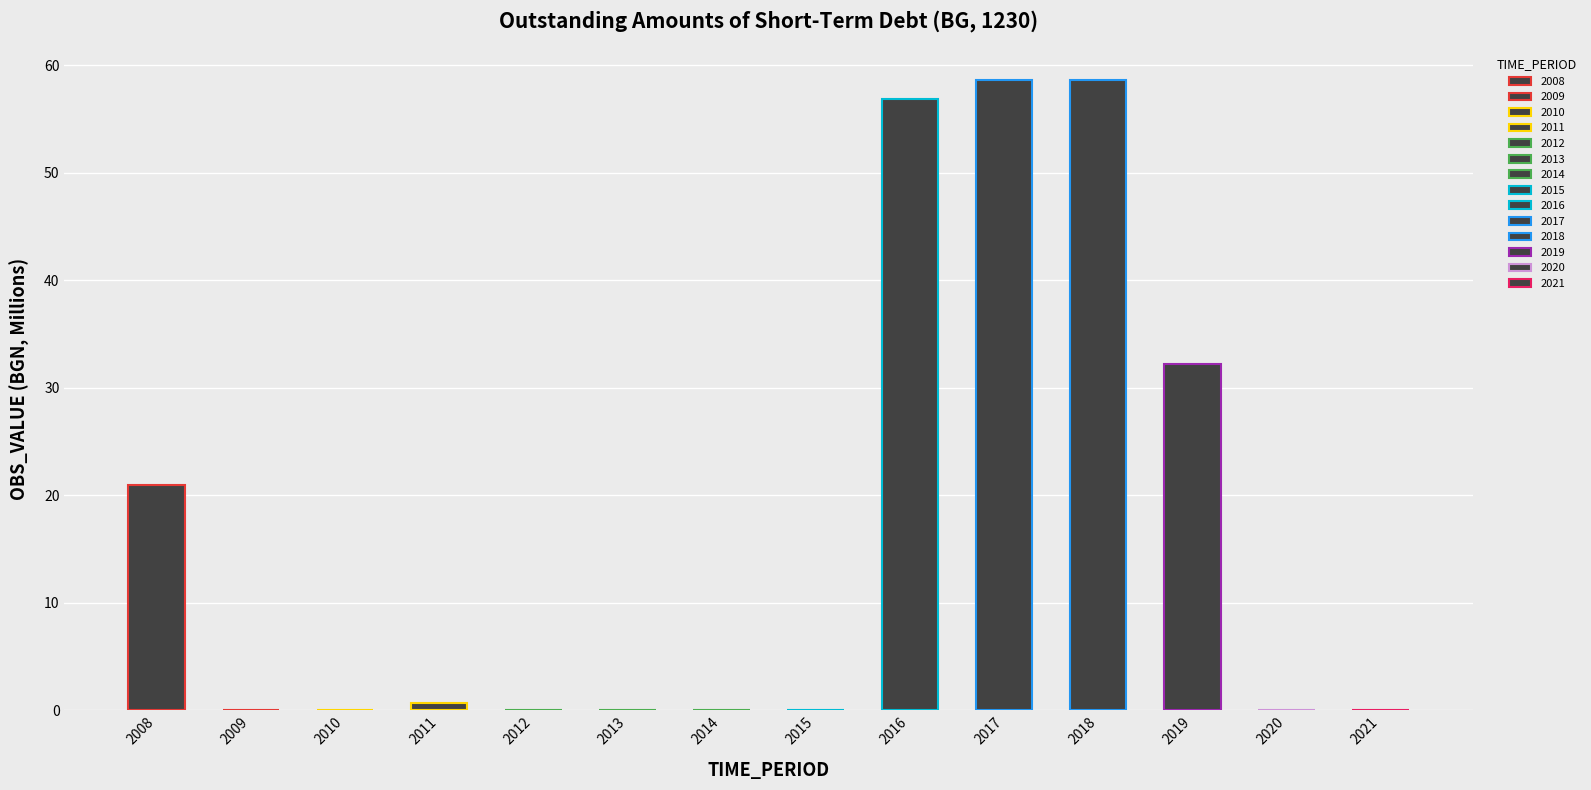

Count the number of categories in the chart.

14